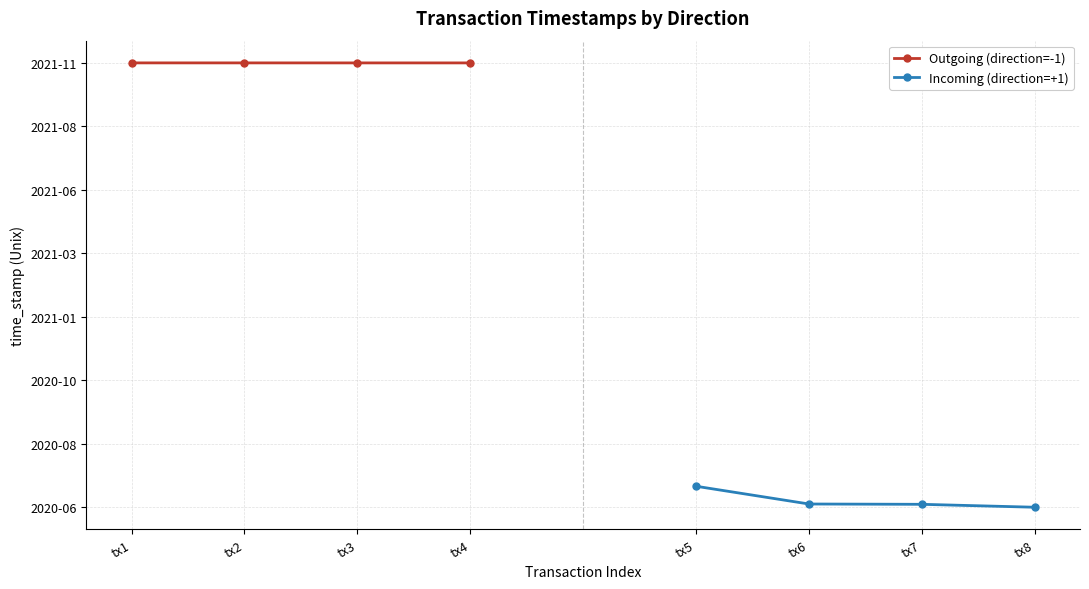

True or false: Outgoing (direction=-1) and Incoming (direction=+1) intersect in this chart.

False